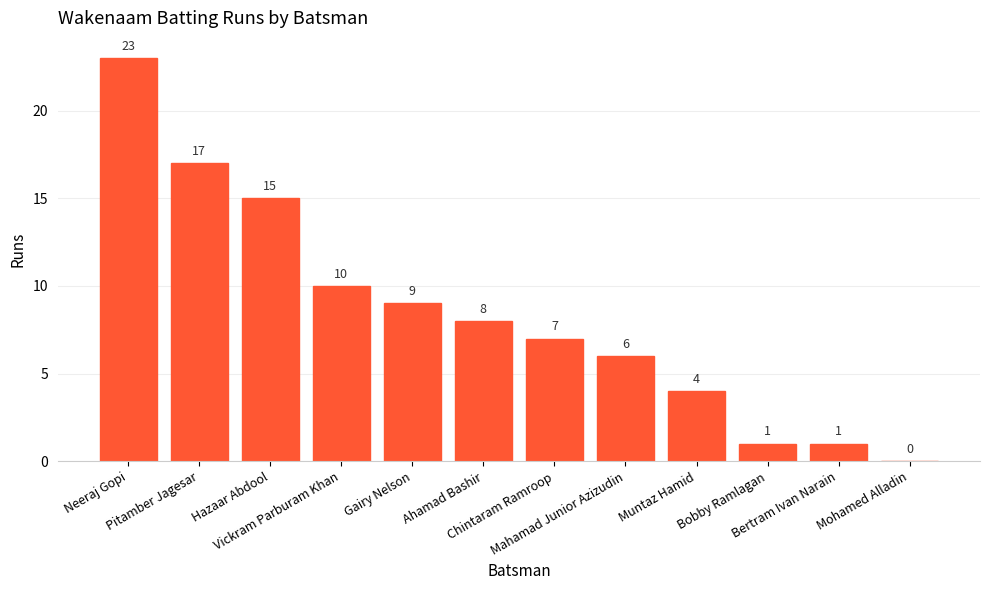

True or false: the data shows 1 at Muntaz Hamid.

False